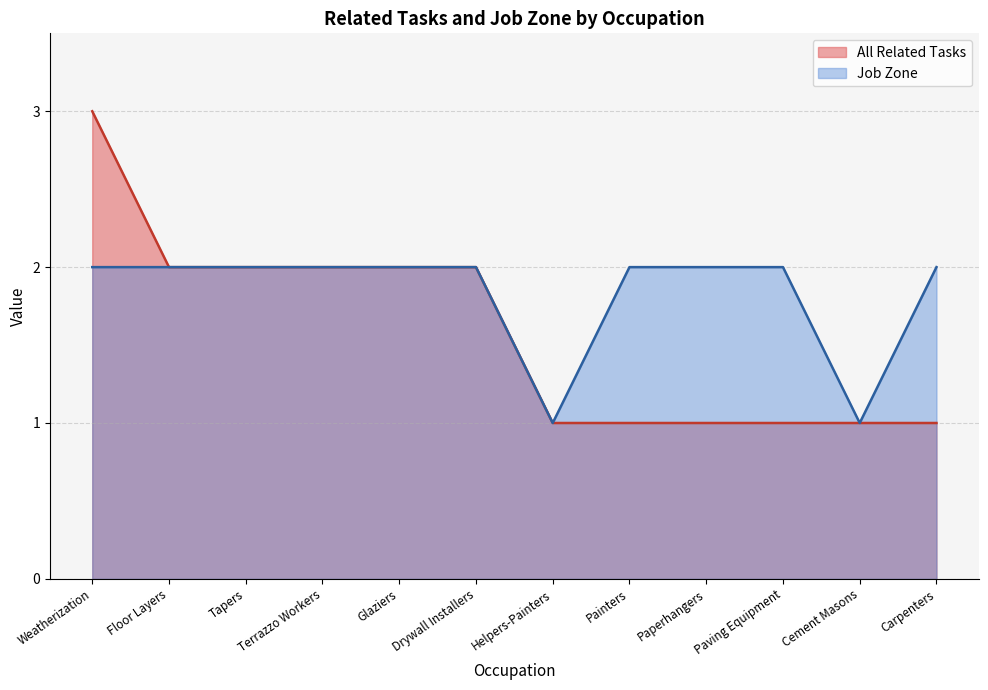

Rank the series at Drywall Installers from lowest to highest value.

All Related Tasks, Job Zone